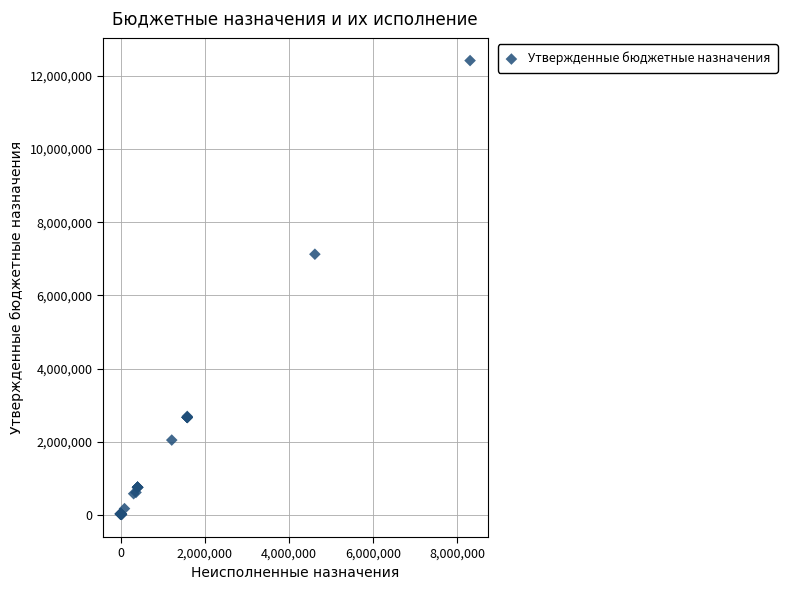

What Y value in the scatter plot is closest to 6216268?

7124017.2